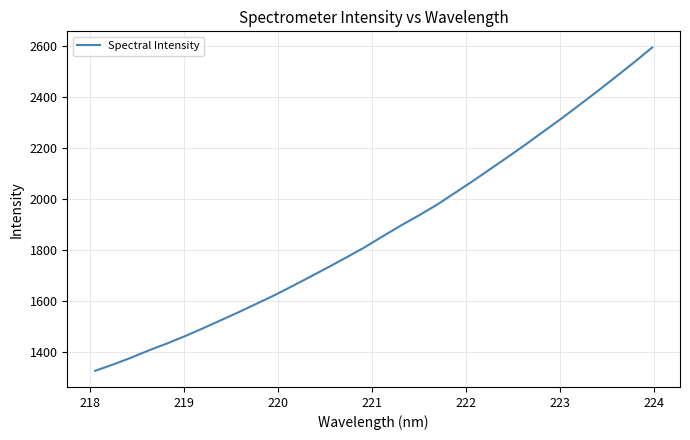

Reading left to right, transcribe all the data shown in this chart.

1325.0	1349.8	1376.6	1405.6	1432.4	1461.1	1491.9	1523.7	1555.7	1589.0	1622.5	1658.7	1695.3	1732.8	1770.9	1809.9	1852.9	1894.7	1934.5	1976.0	2022.5	2068.9	2117.5	2165.8	2215.3	2266.6	2317.6	2370.9	2424.4	2479.8	2535.6	2593.5